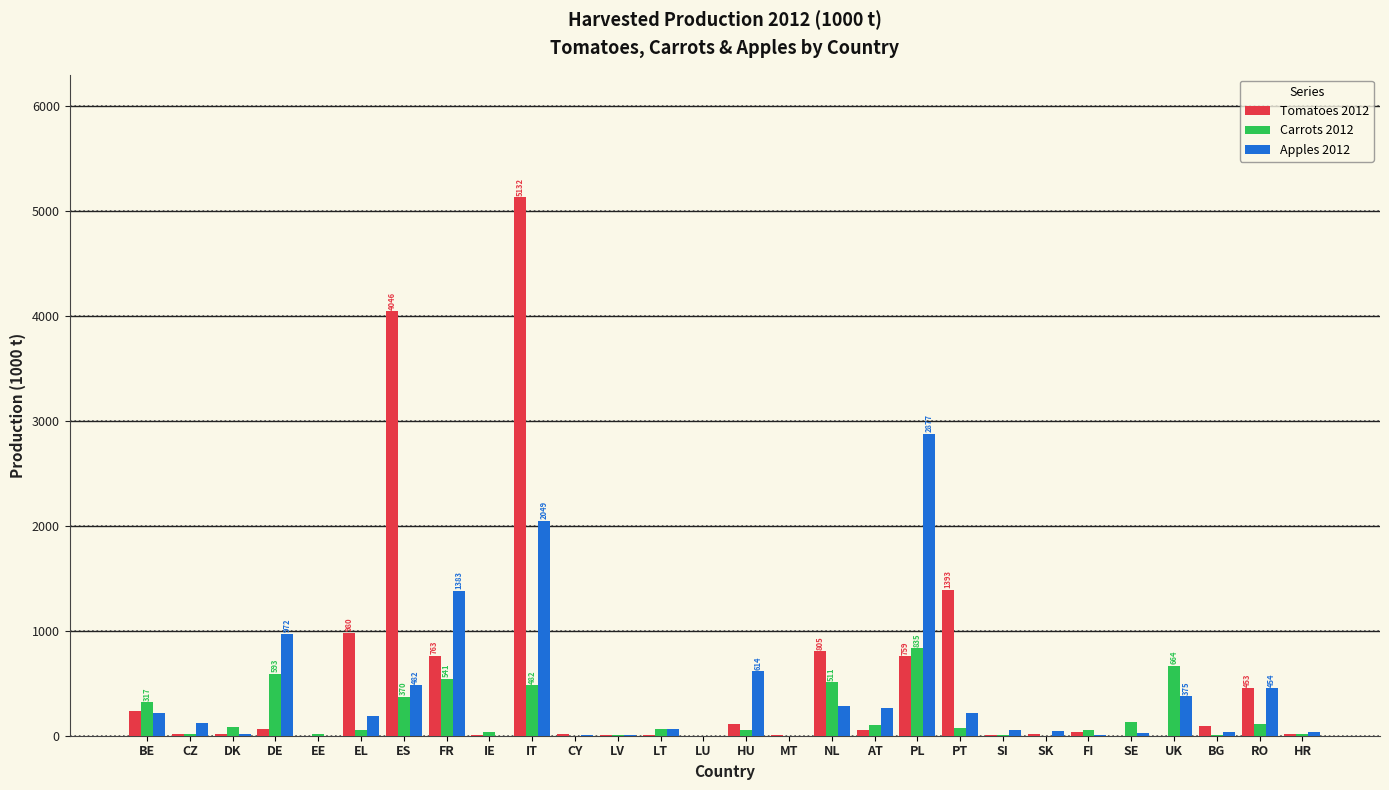

The Tomatoes 2012 series shows 0.0 at EE. True or false?

True